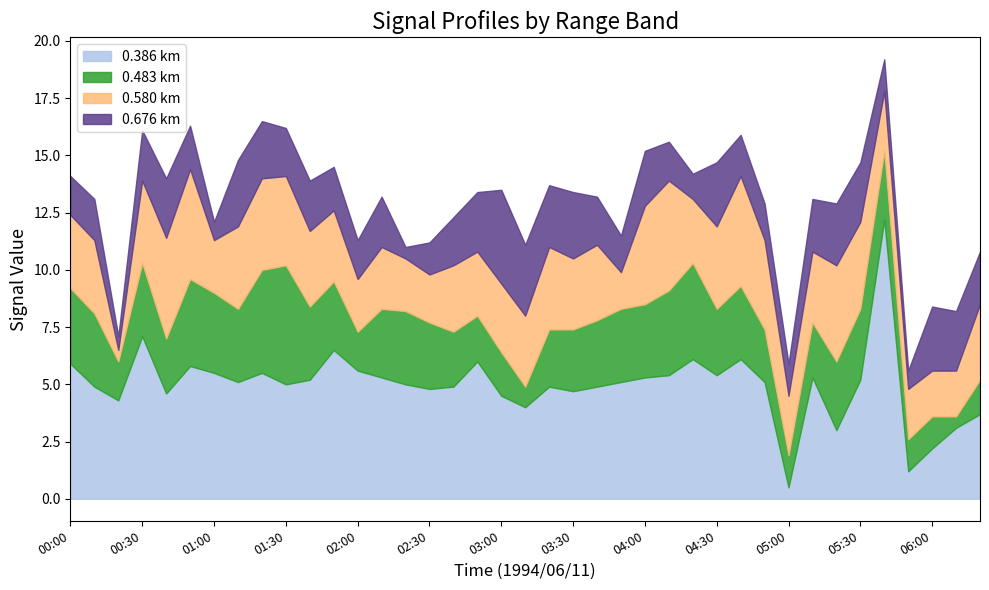

True or false: 0.386 km has a value of 0.5 at 05:00.

True